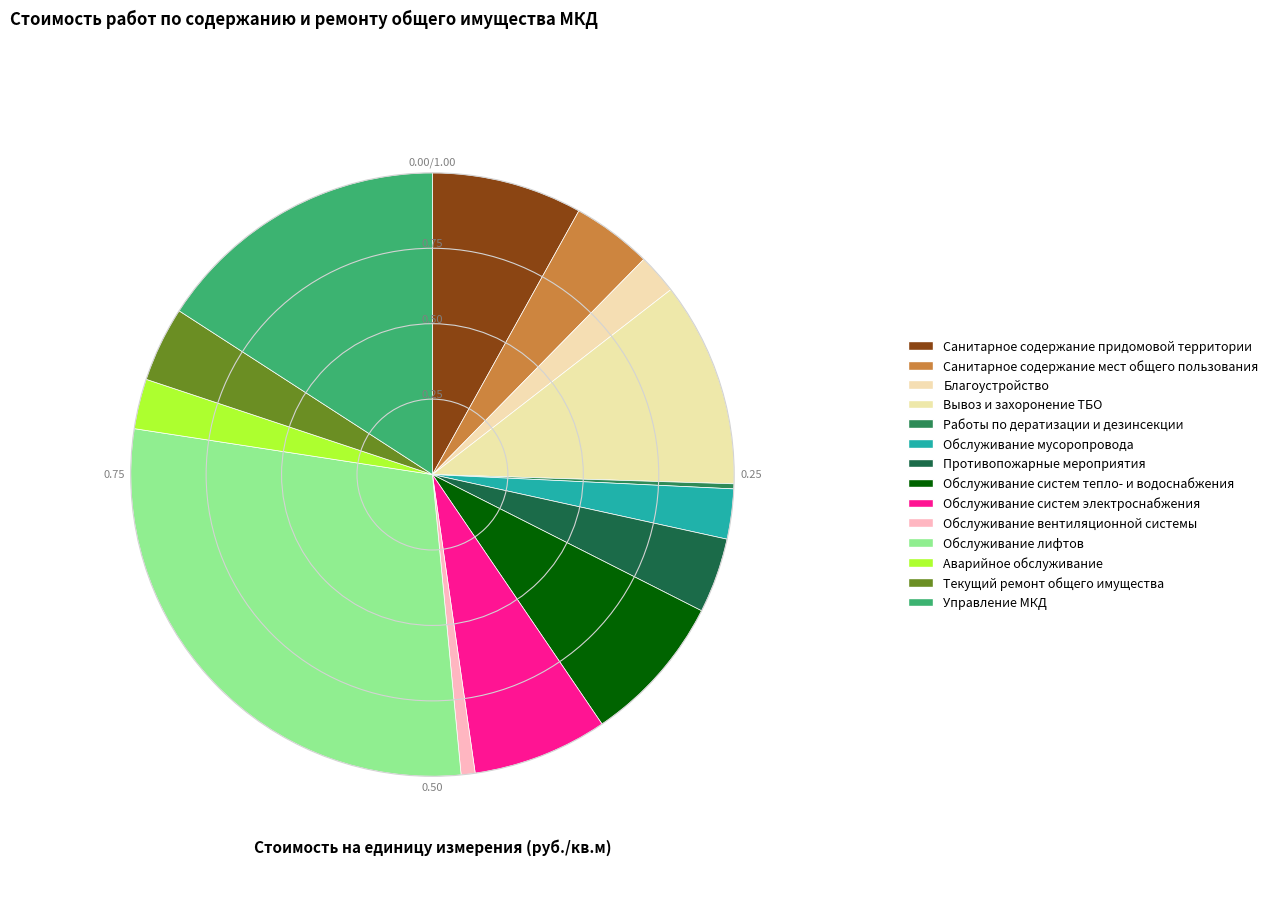

How many slices are in this pie chart?

14